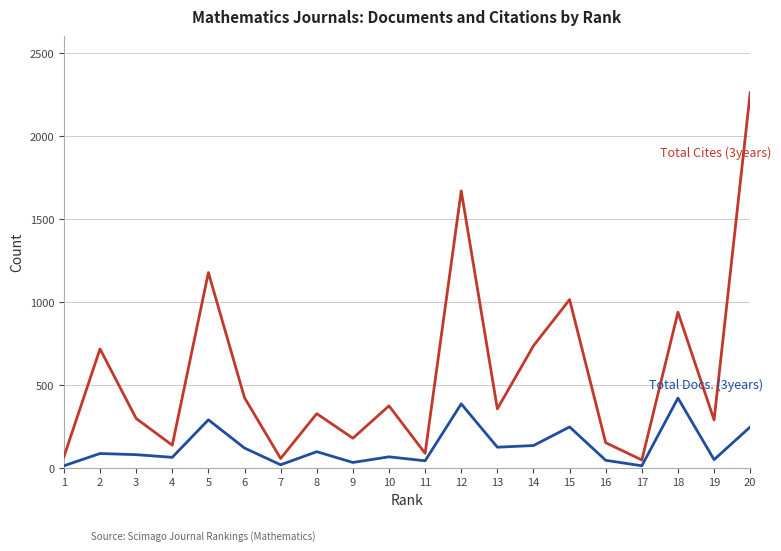

At which category is the sum across all series the highest?

20